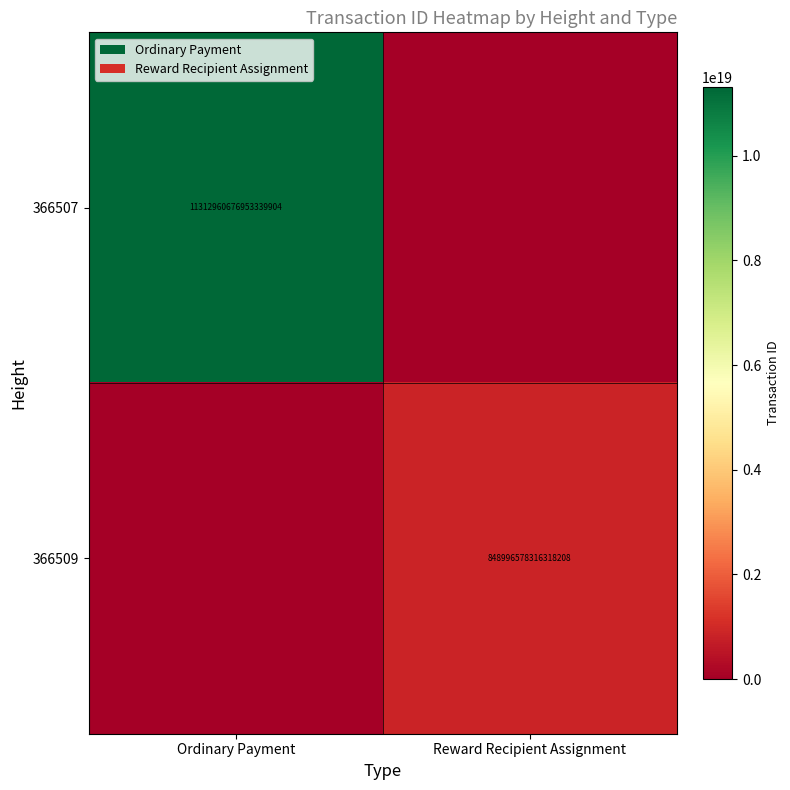

Is it true that 366509 equals 1243000766815931392 at Reward Recipient Assignment?

False